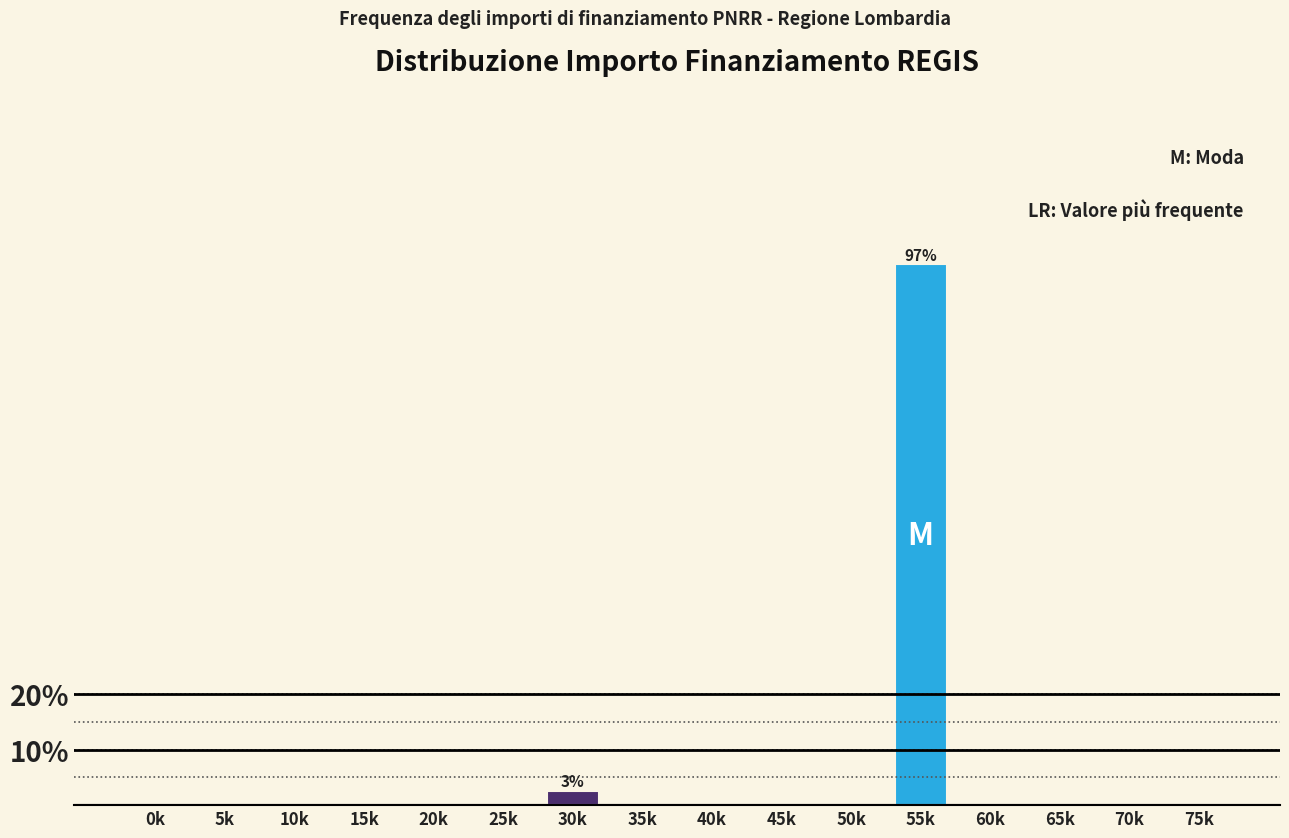

Reading left to right, transcribe all the data shown in this chart.

0k=0.0	5k=0.0	10k=0.0	15k=0.0	20k=0.0	25k=0.0	30k=2.6	35k=0.0	40k=0.0	45k=0.0	50k=0.0	55k=97.4	60k=0.0	65k=0.0	70k=0.0	75k=0.0